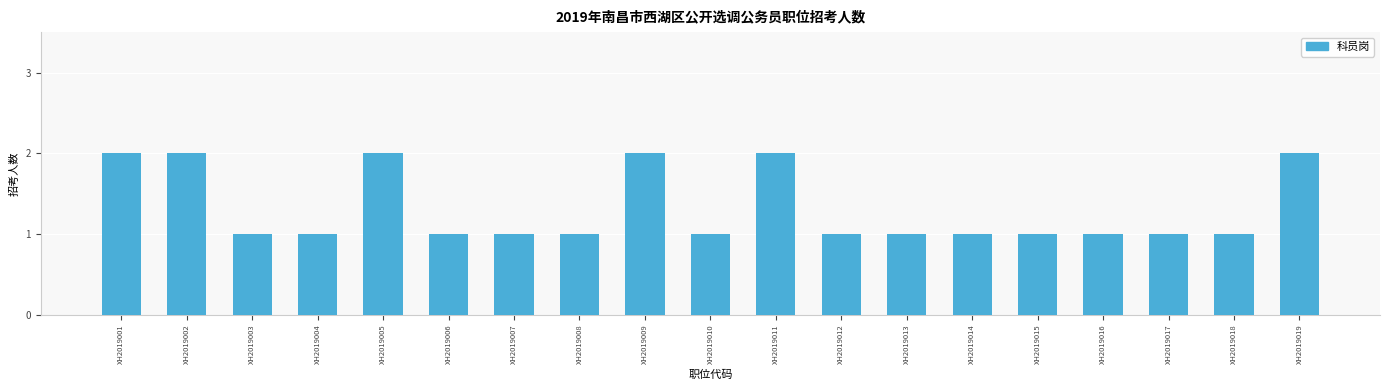

What is the difference between the maximum and minimum values?

1